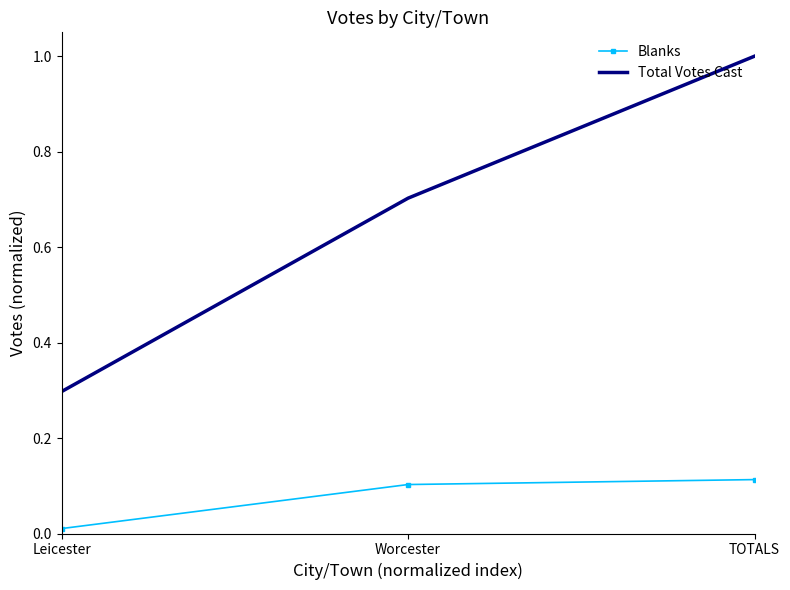

Rank the series by their average value, from lowest to highest.

Blanks, Total Votes Cast